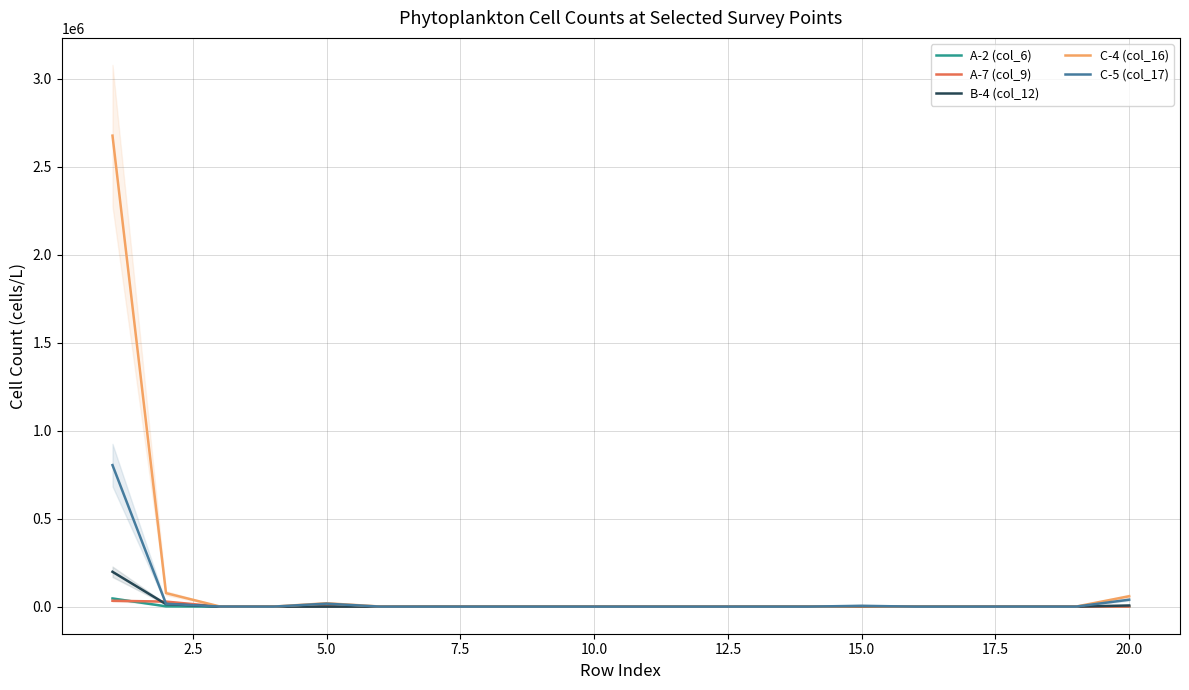

Reading left to right, extract all data points from this chart.

A-2 (col_6): 46400	1780	0	0	0	400	0	0	0	0	400	0	0	40	240	20	0	0	0	400
A-7 (col_9): 33400	28600	600	20	1000	60	0	20	0	0	0	40	0	0	280	20	0	0	0	320
B-4 (col_12): 198000	14200	400	0	200	200	200	40	0	0	0	0	0	120	1200	20	0	200	0	6600
C-4 (col_16): 2676000	76800	1400	100	19200	800	0	0	0	0	200	400	0	100	2600	0	0	0	0	59200
C-5 (col_17): 804000	16400	800	60	17000	200	0	0	0	0	0	40	0	0	4800	20	0	200	0	39400